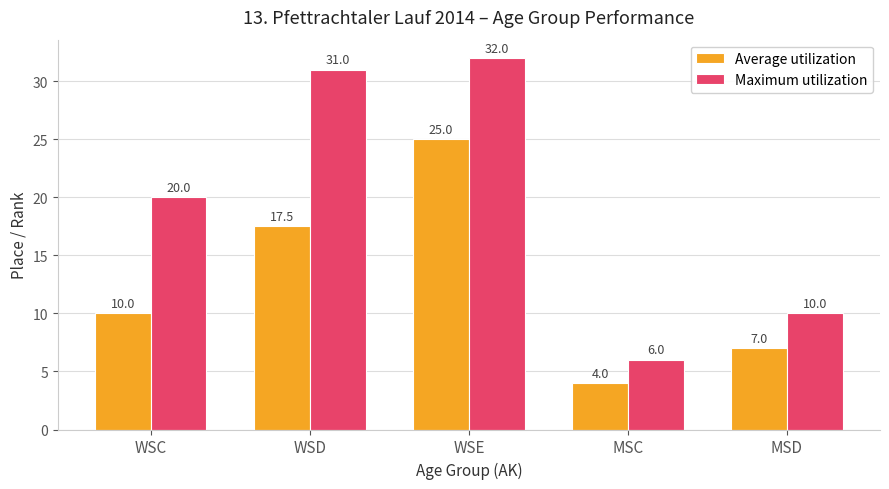

Which category has the lowest value in the Average utilization series?

MSC